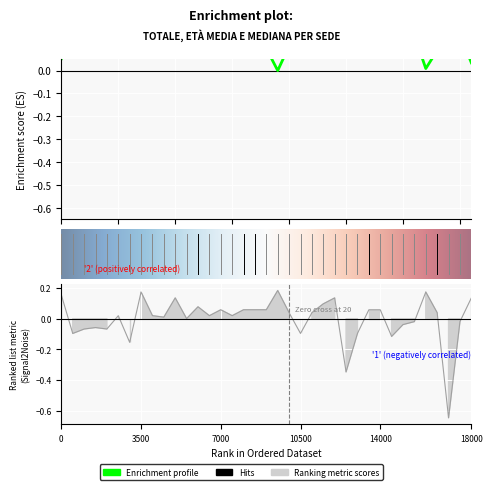

True or false: Età media has more than 2 interior local peaks.

True